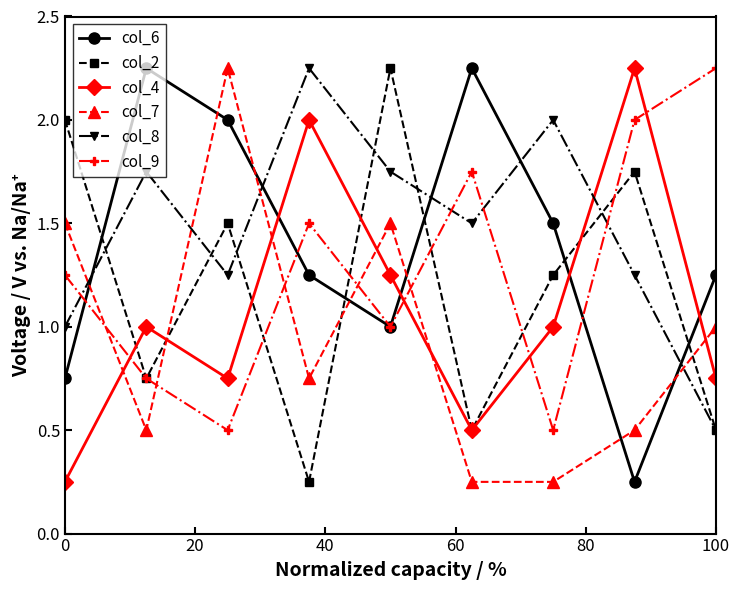

After their last crossing, which series has the higher values: col_2 or col_6?

col_6